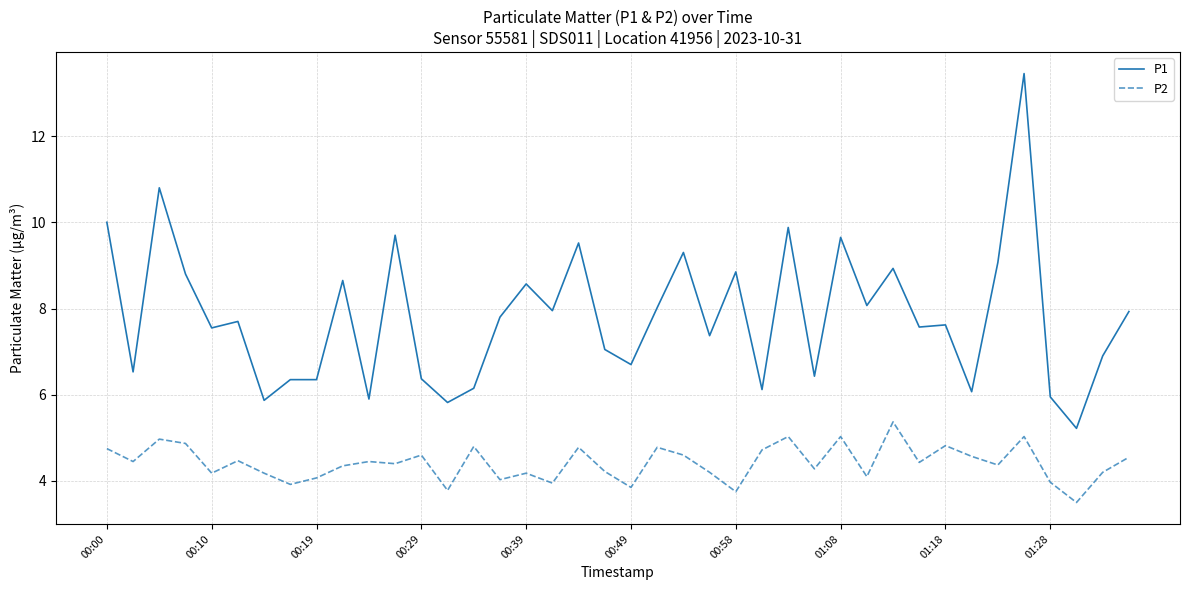

Rank the series by their maximum value, from highest to lowest.

P1, P2